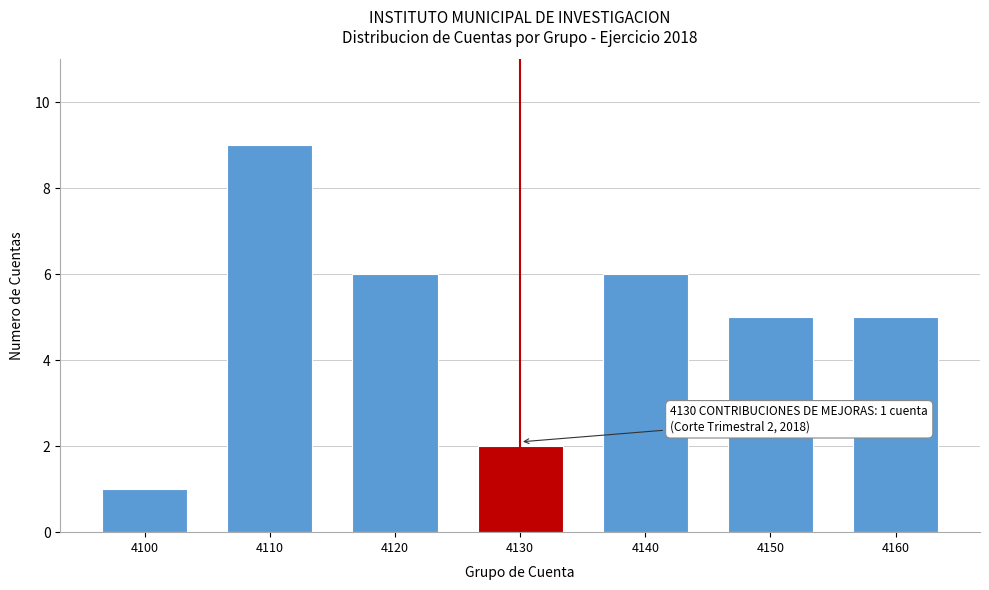

Reading right to left, transcribe all the data shown in this chart.

4160=5	4150=5	4140=6	4130=2	4120=6	4110=9	4100=1